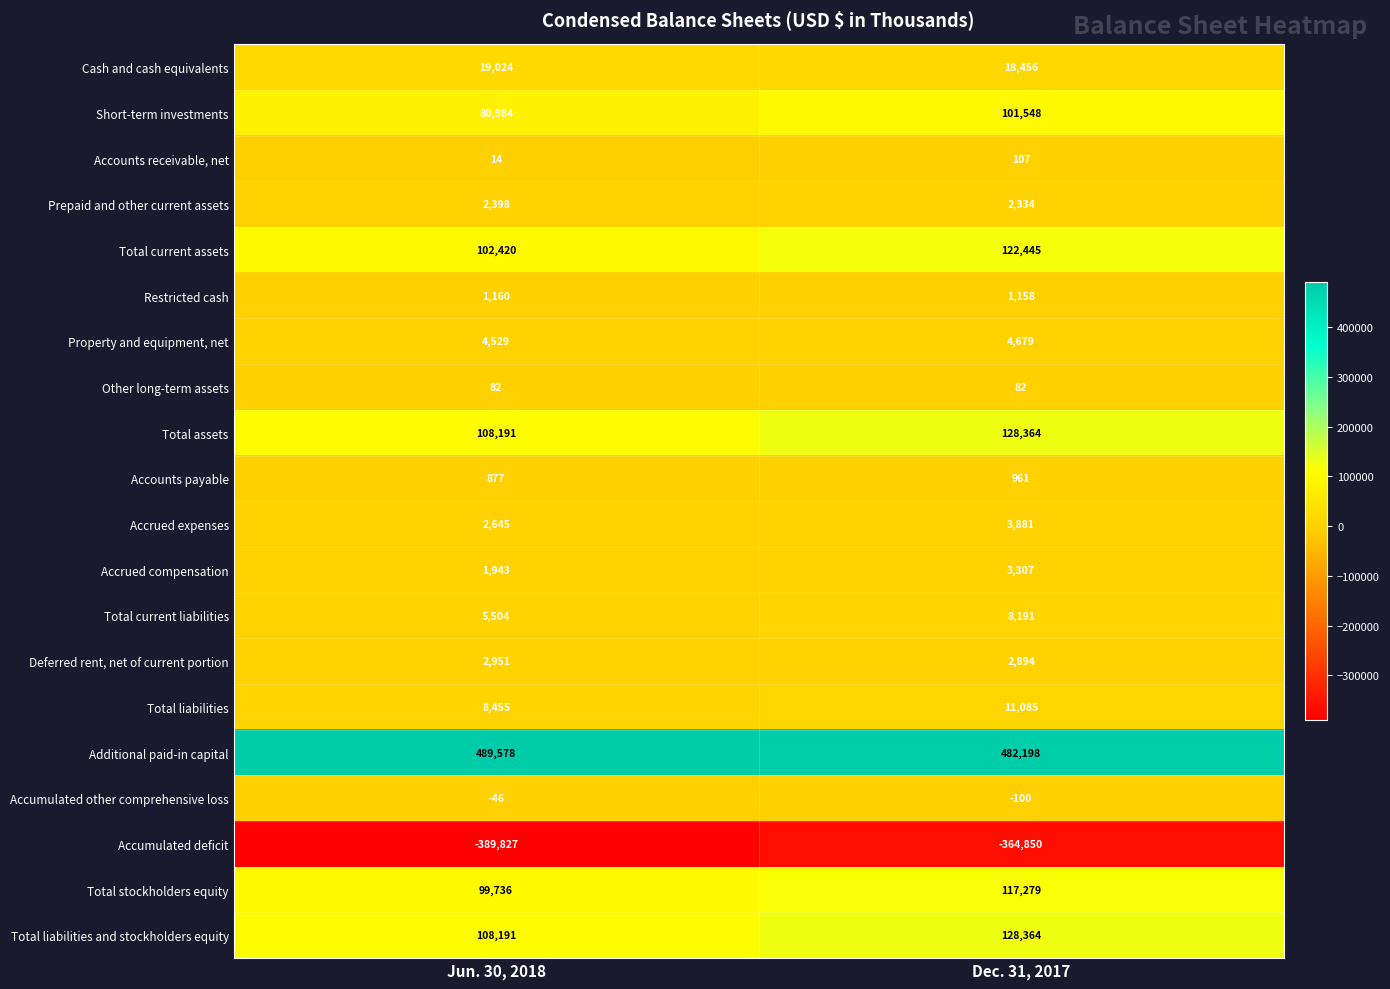

What value does the Accumulated other comprehensive loss series have at Jun. 30, 2018?

-46